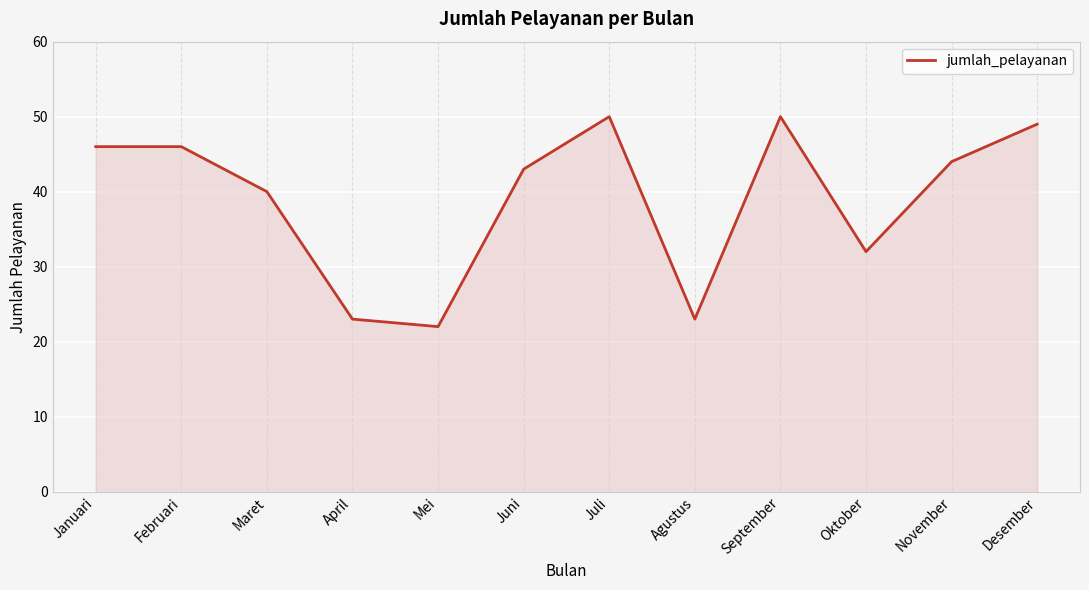

Reading right to left, extract all data points from this chart.

Desember=49	November=44	Oktober=32	September=50	Agustus=23	Juli=50	Juni=43	Mei=22	April=23	Maret=40	Februari=46	Januari=46